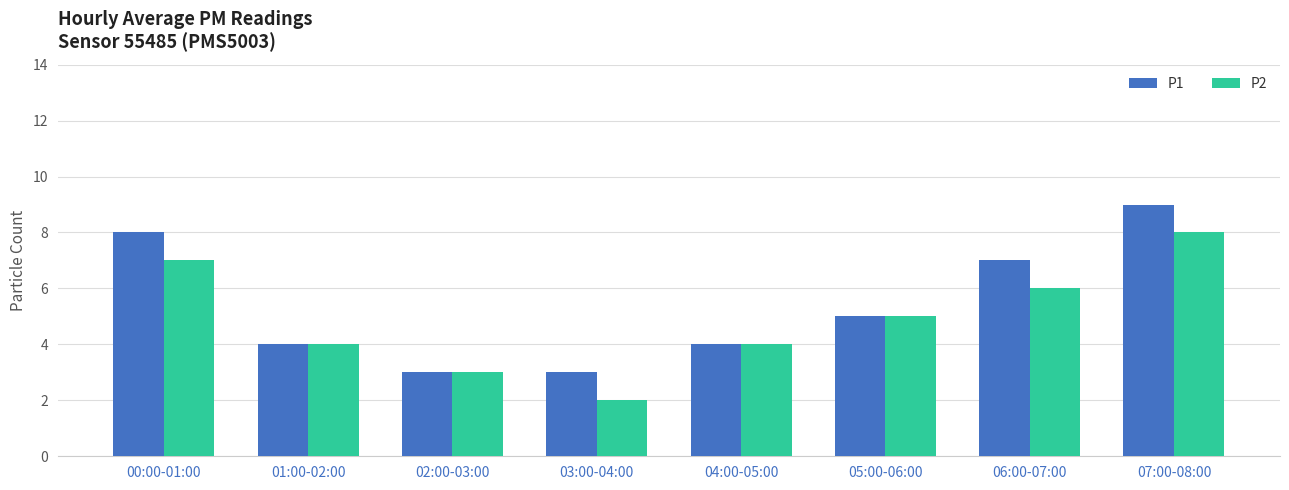

What is the total value across all series at 01:00-02:00?

8